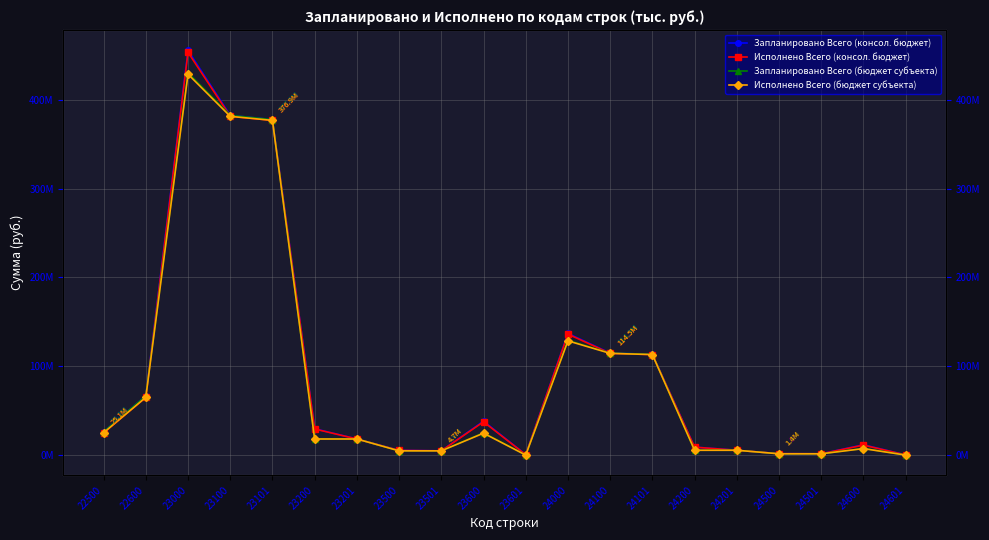

What is the highest value of the Исполнено Всего (консол. бюджет) series?

453582640.0